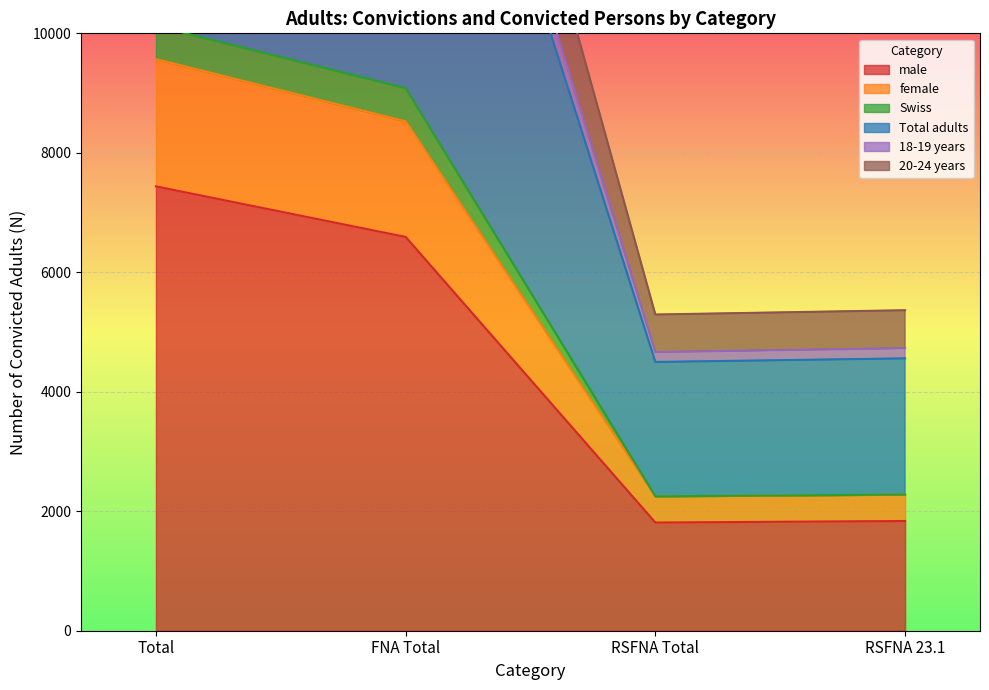

What are all the series names shown in the legend?

male, female, Swiss, Total adults, 18-19 years, 20-24 years